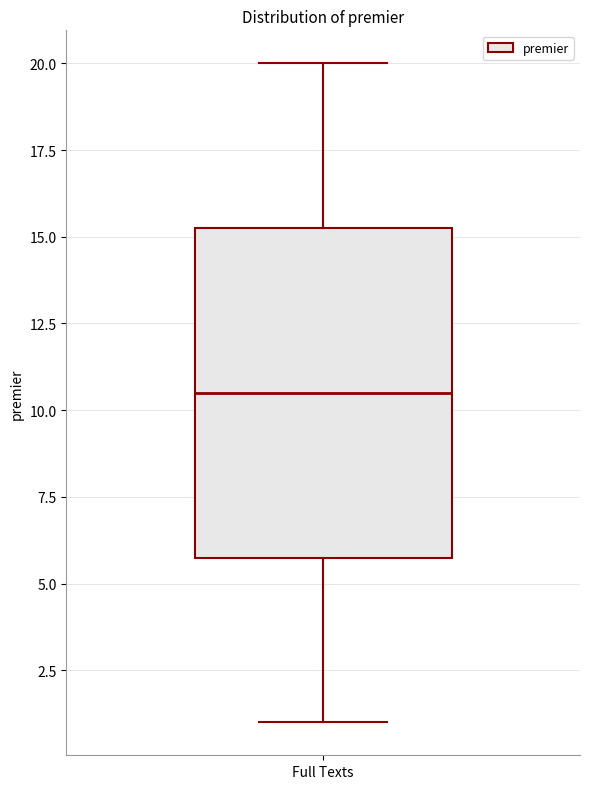

Transcribe this box plot: give where the median line is, the range the box spans, and where the two whiskers end, as read against the y-axis. The values are not printed on the chart, so give them approximately, as read against the axis.

median 10.5, box 6.0 to 15.5, whiskers 1.0 to 20.0